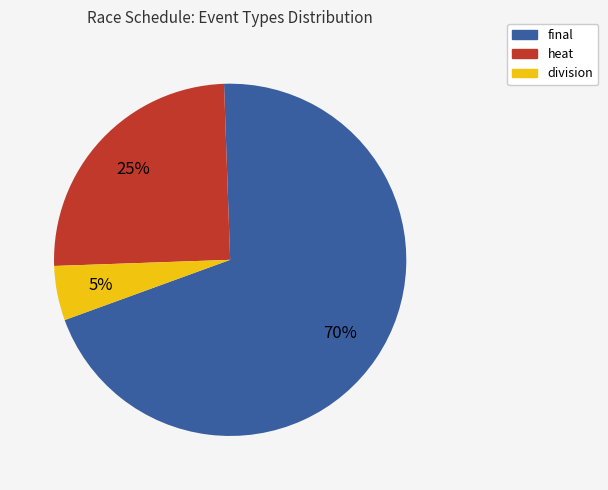

To the nearest percent, what is the difference between the final and division slice percentages?

65%